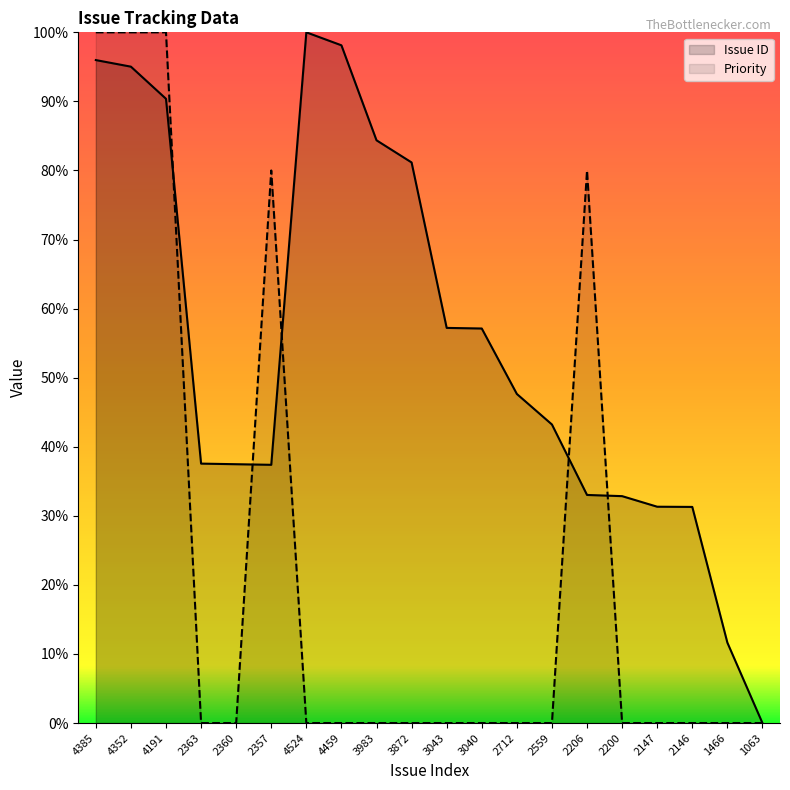

What is the label of the 16th point from the left?

2200